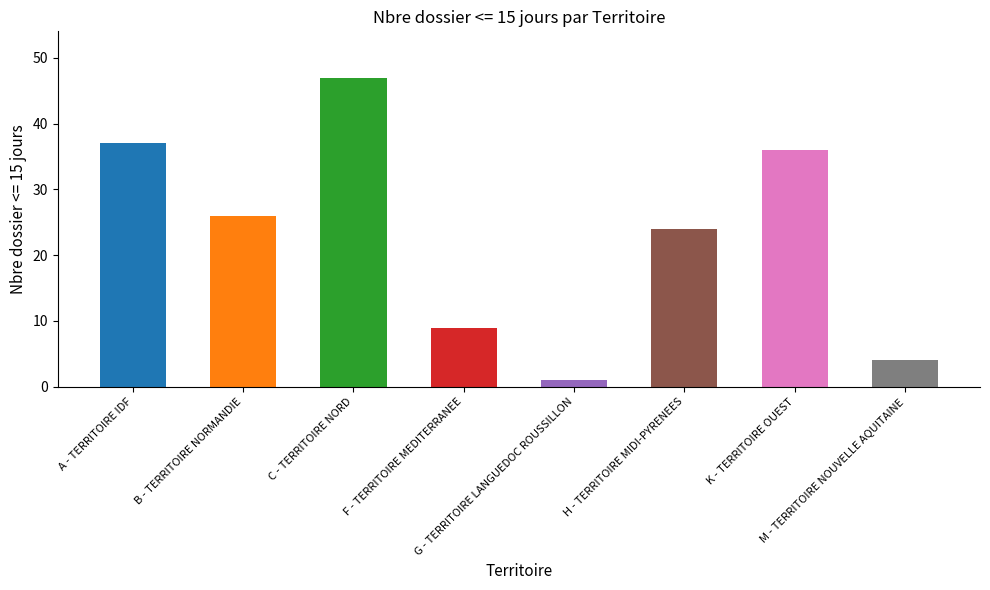

Which label corresponds to the largest value in the chart?

C - TERRITOIRE NORD